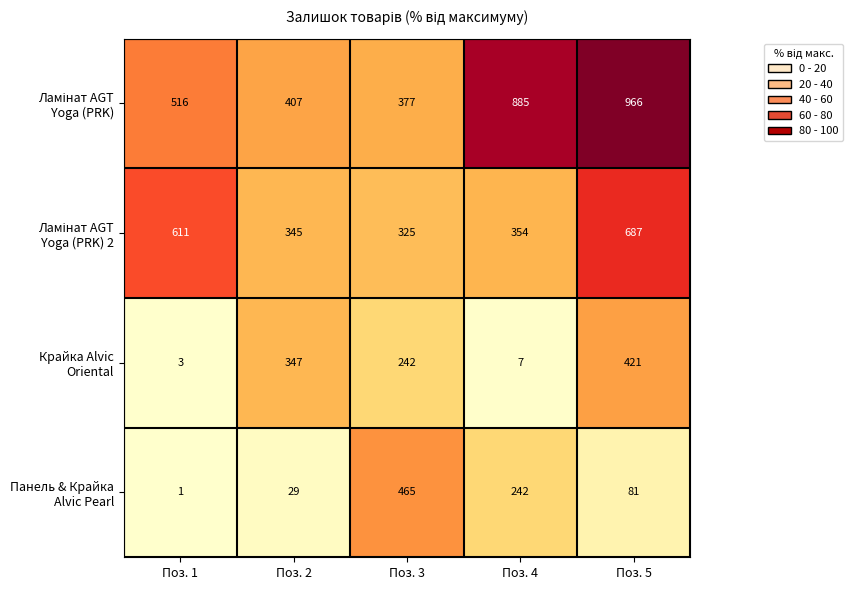

Which category has the lowest value across all series?

Поз. 1